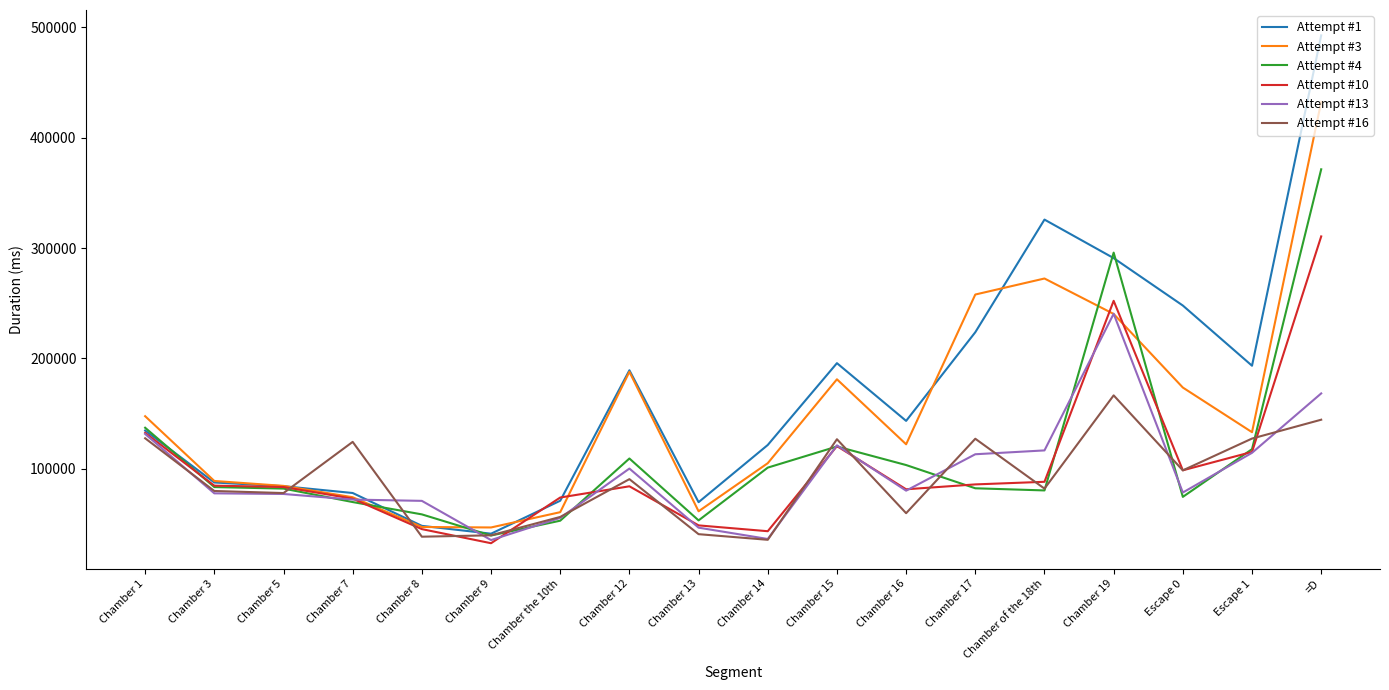

What is the minimum value for Attempt #10?

32622